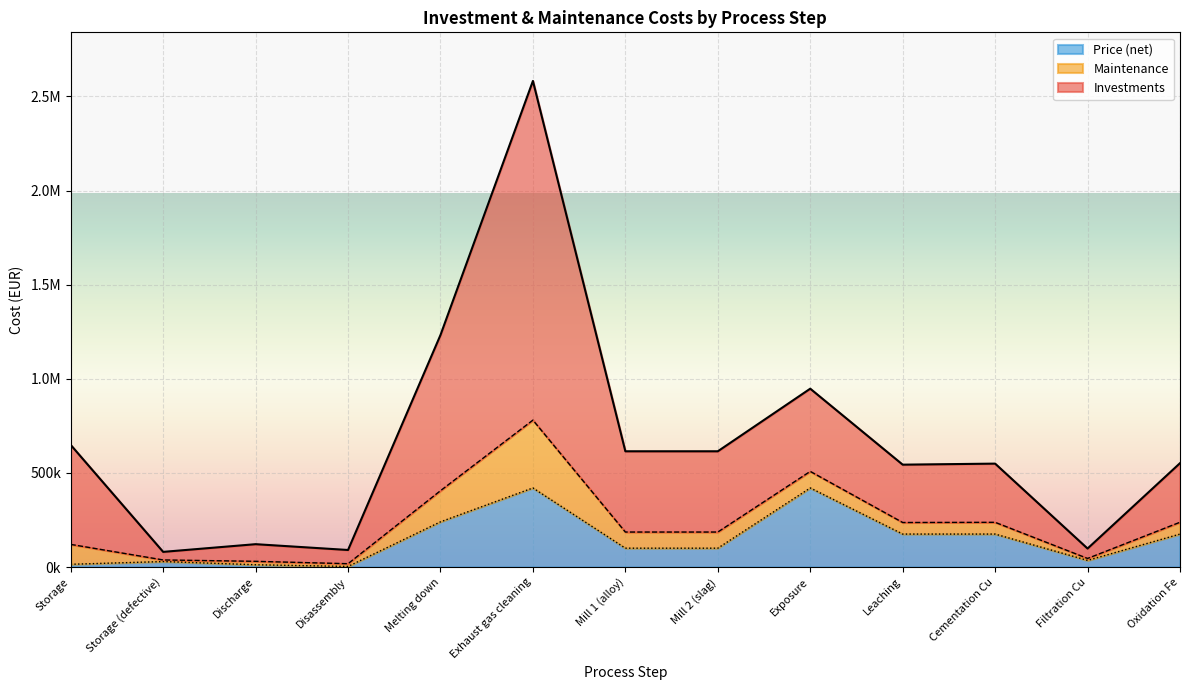

Where is Investments nearest to the value 1331273?

Melting down